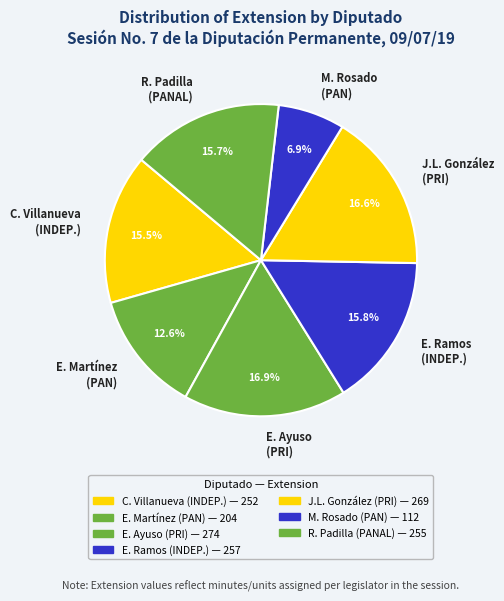

Approximately how many times larger is the value at E. Ayuso (PRI) compared to M. Rosado (PAN)?

2.4